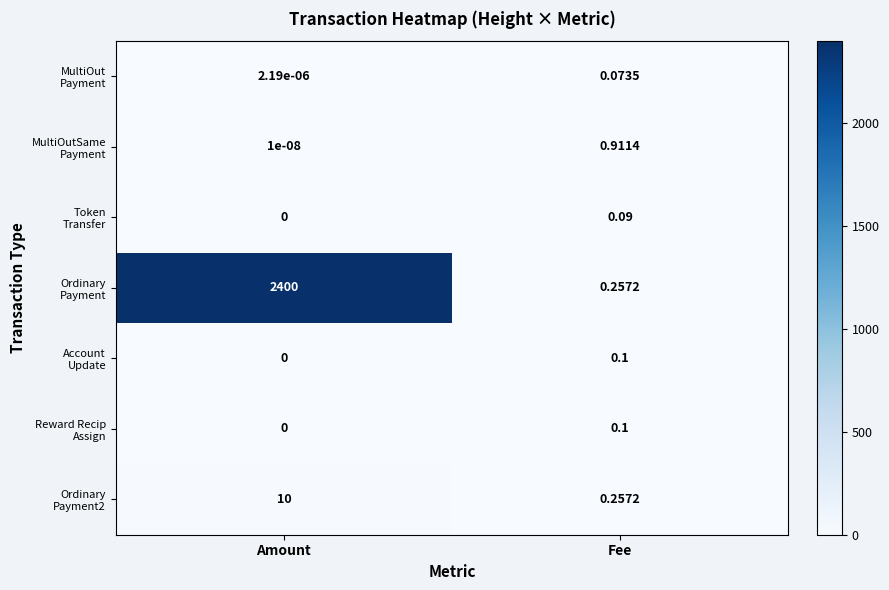

At which category is the sum across all series the highest?

Amount